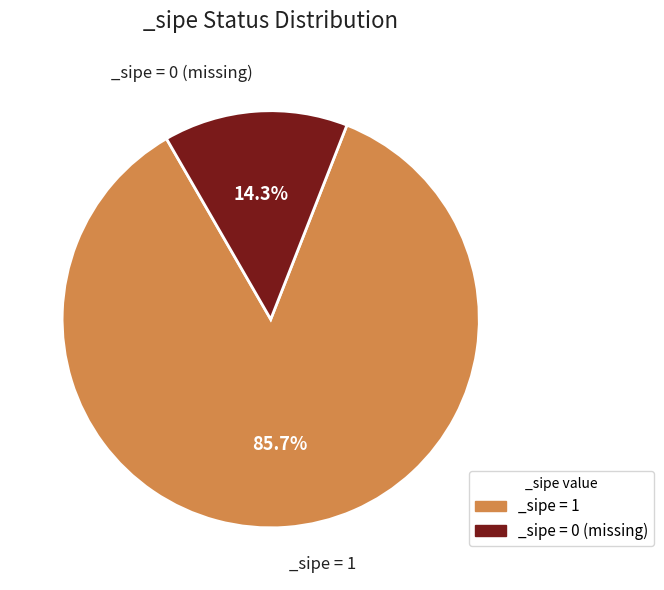

Does any single category account for the majority?

Yes